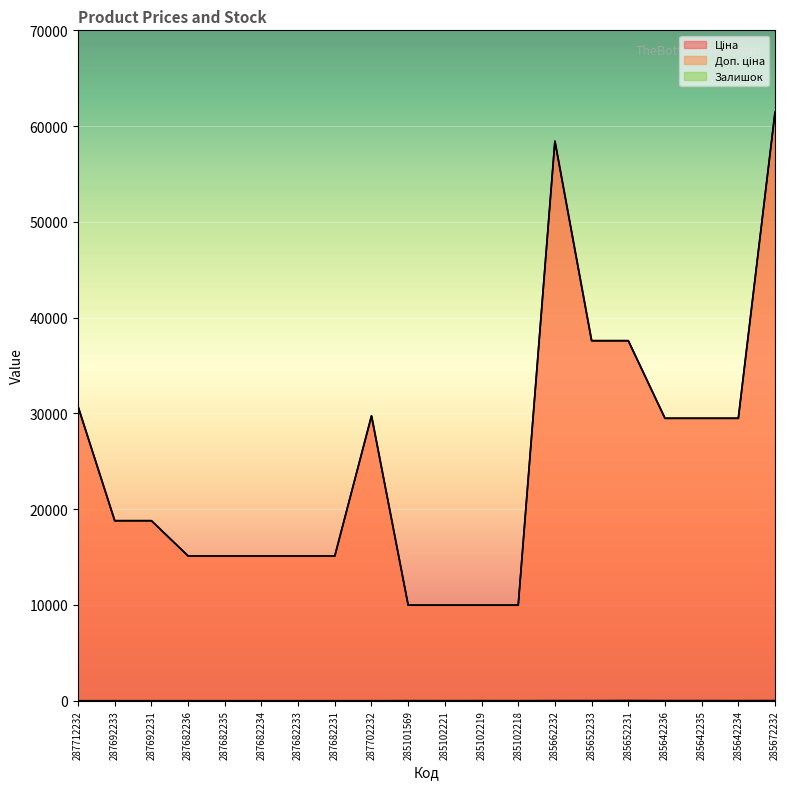

At which category does the chart reach its peak across all series?

285672232